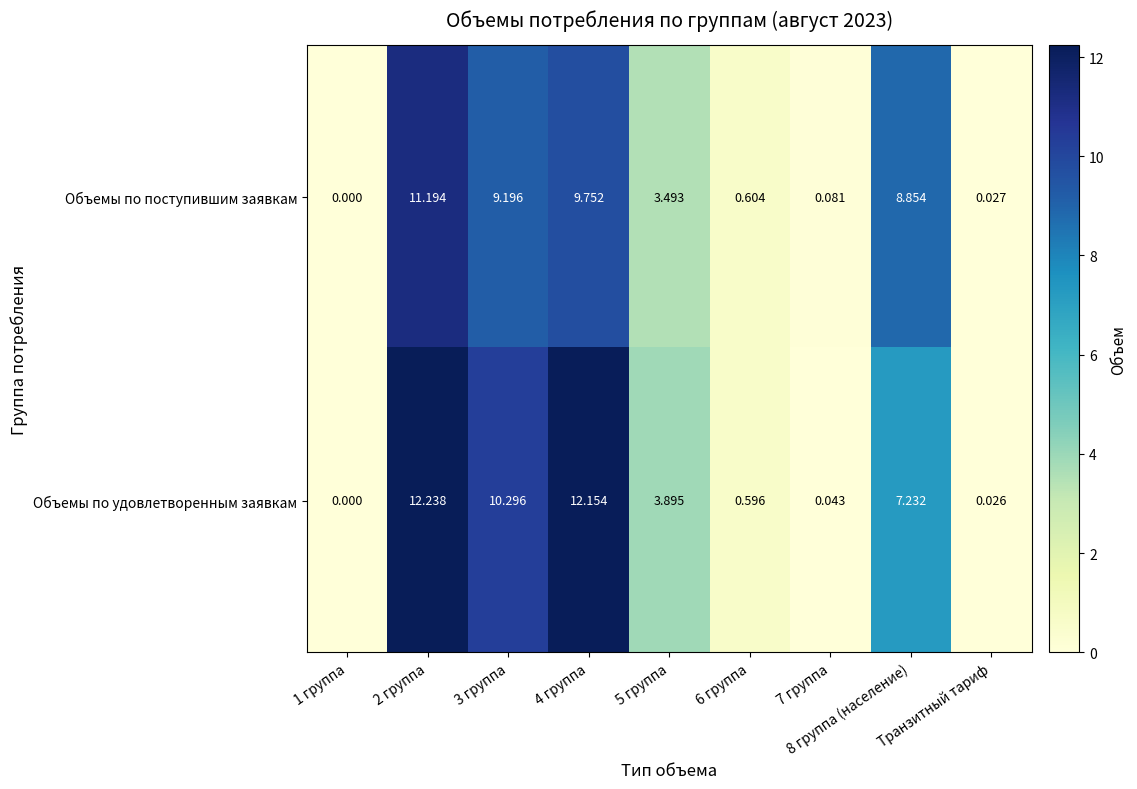

Which series has the largest total across all categories?

Объемы по удовлетворенным заявкам